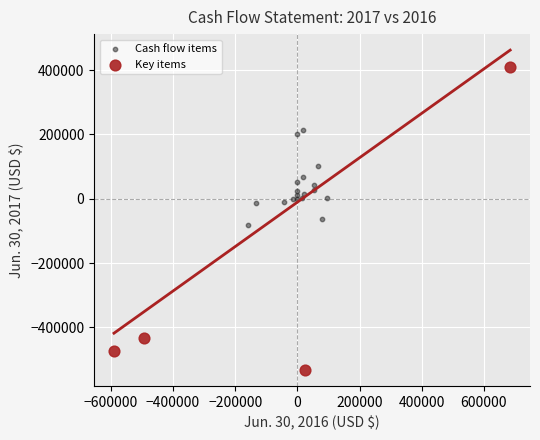

What are all the series names shown in the legend?

Cash flow items, Key items